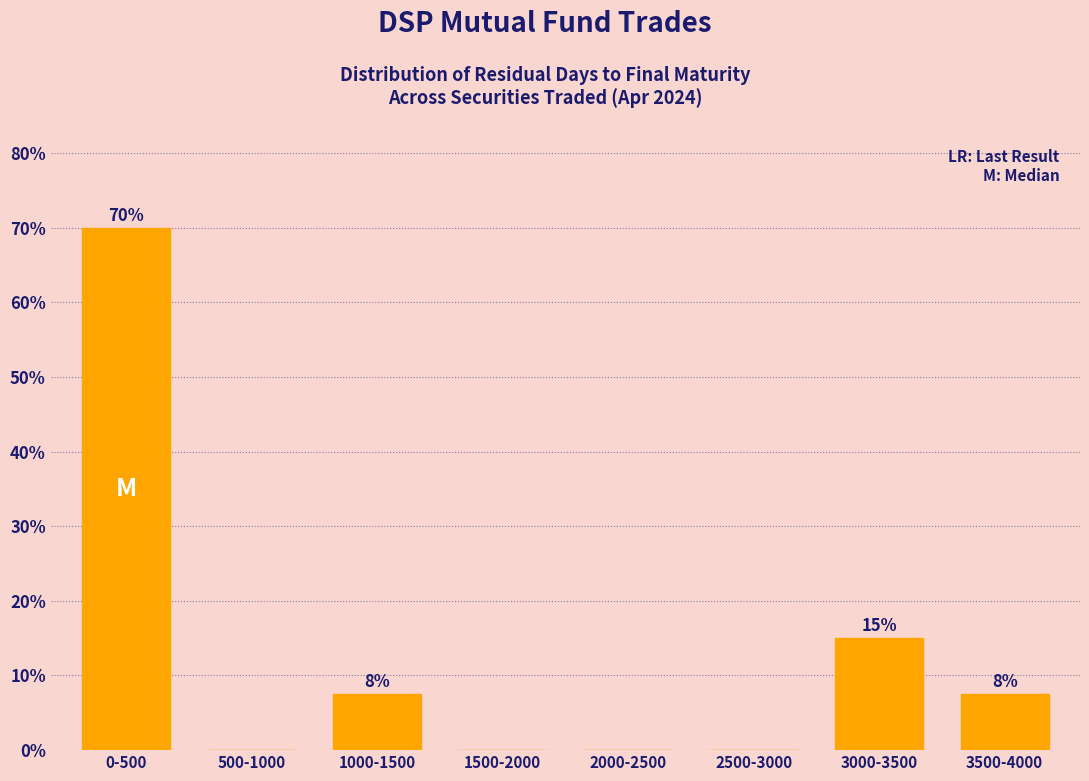

At which label does the data first exceed 7?

0-500